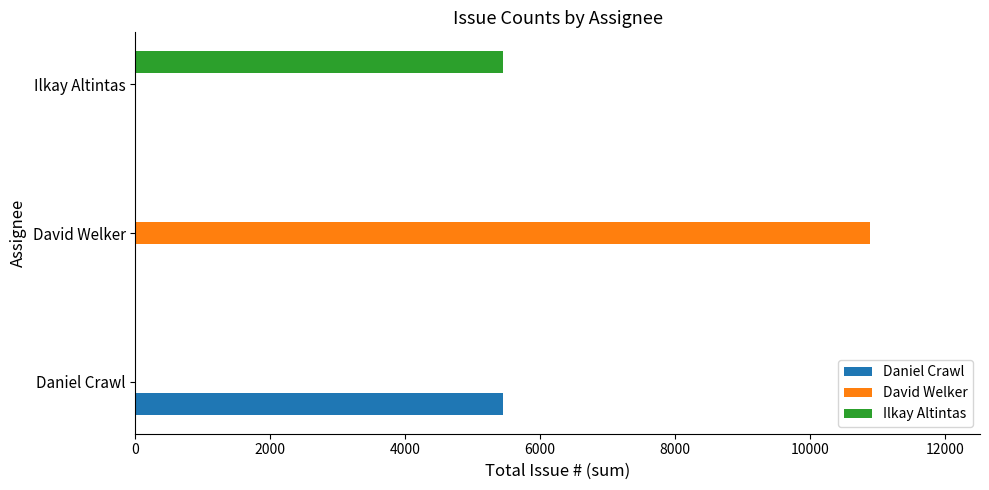

How many values in the David Welker series exceed 0?

1